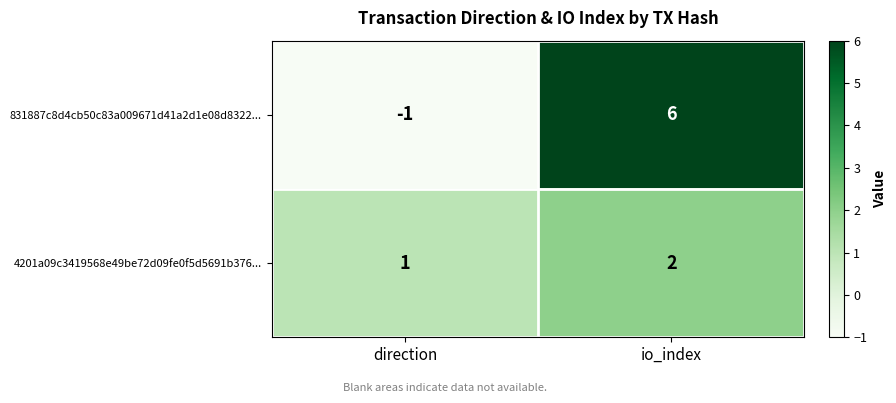

What is the total value across all series at io_index?

8